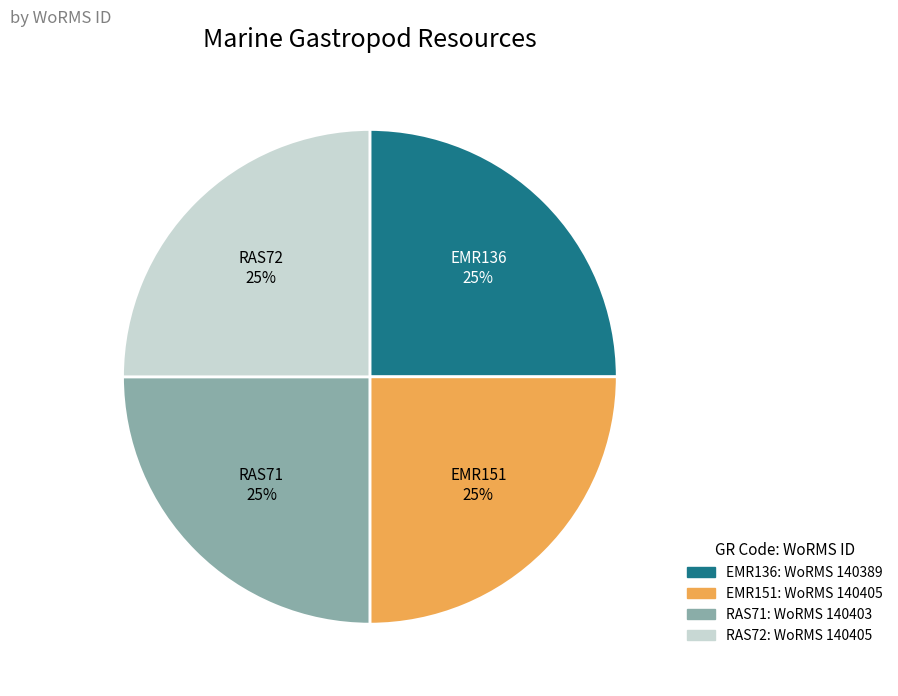

Approximately how many times larger is the value at EMR136 compared to RAS72?

1.0